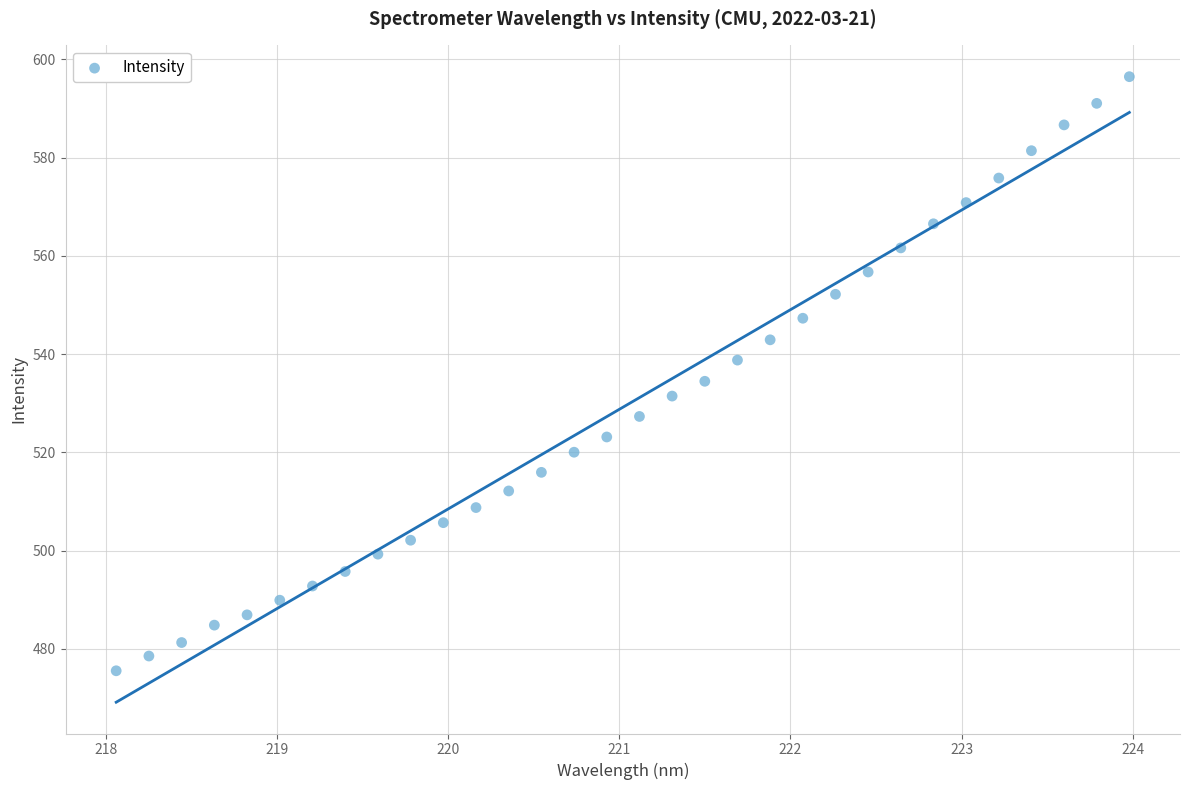

What is the range of Y values (max minus min)?

120.9